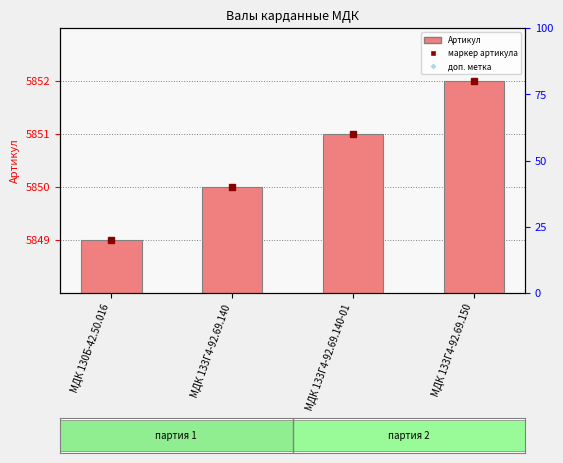

Which category has the lowest value across all series?

МДК 130Б-42.50.016